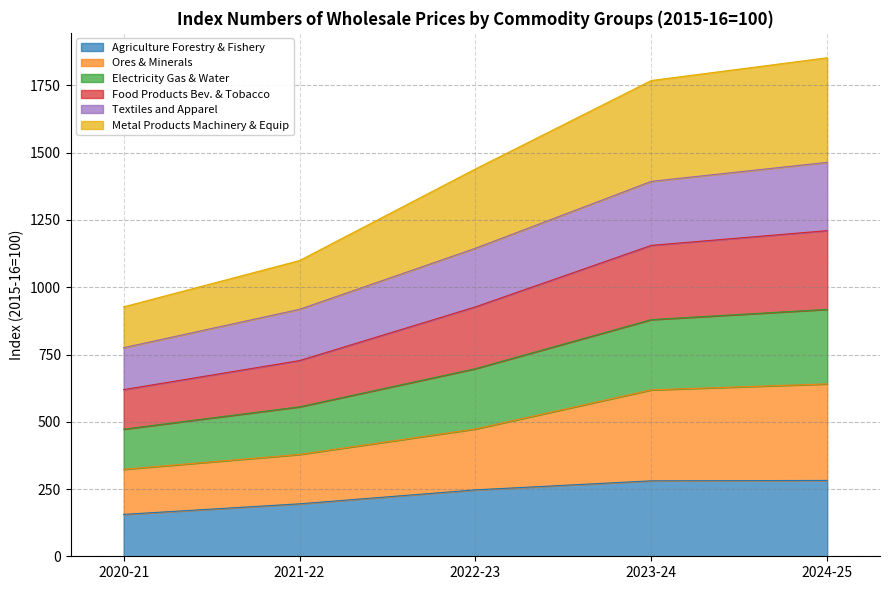

At which category is the sum across all series the highest?

2024-25